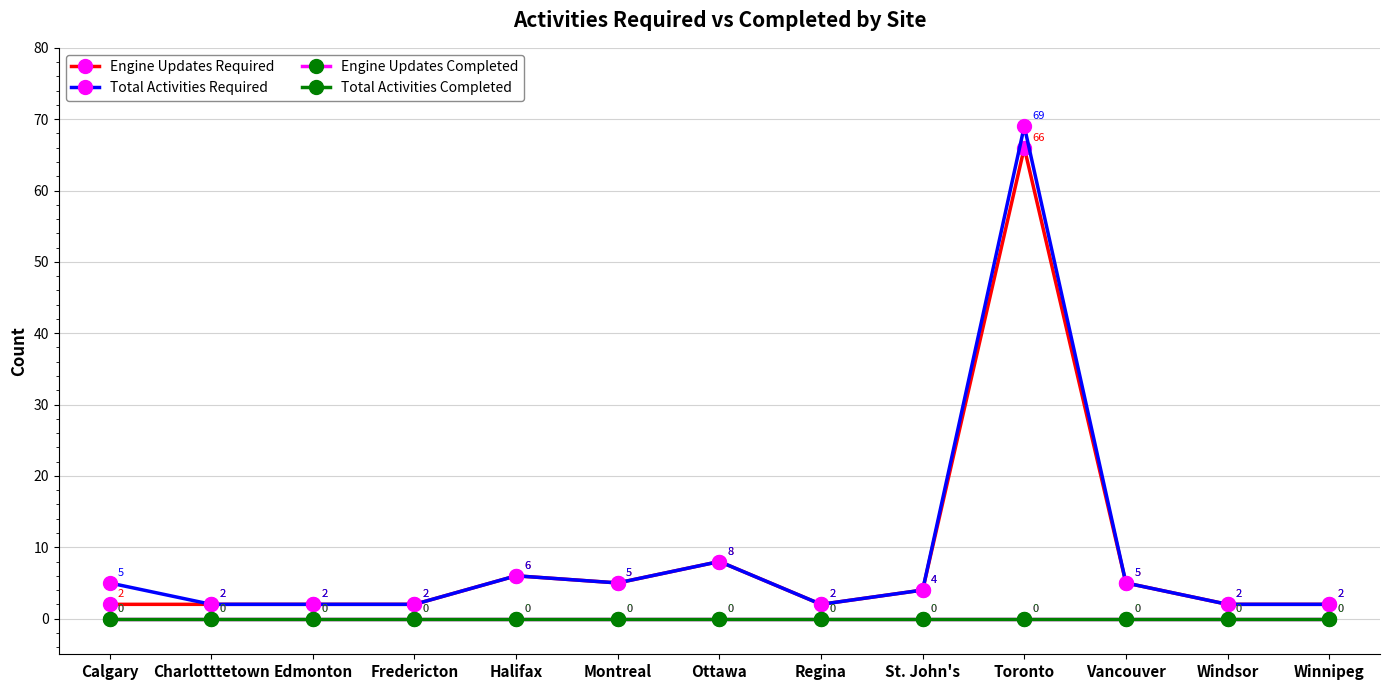

What is the value of the Engine Updates Required point at the 8th from the left?

2